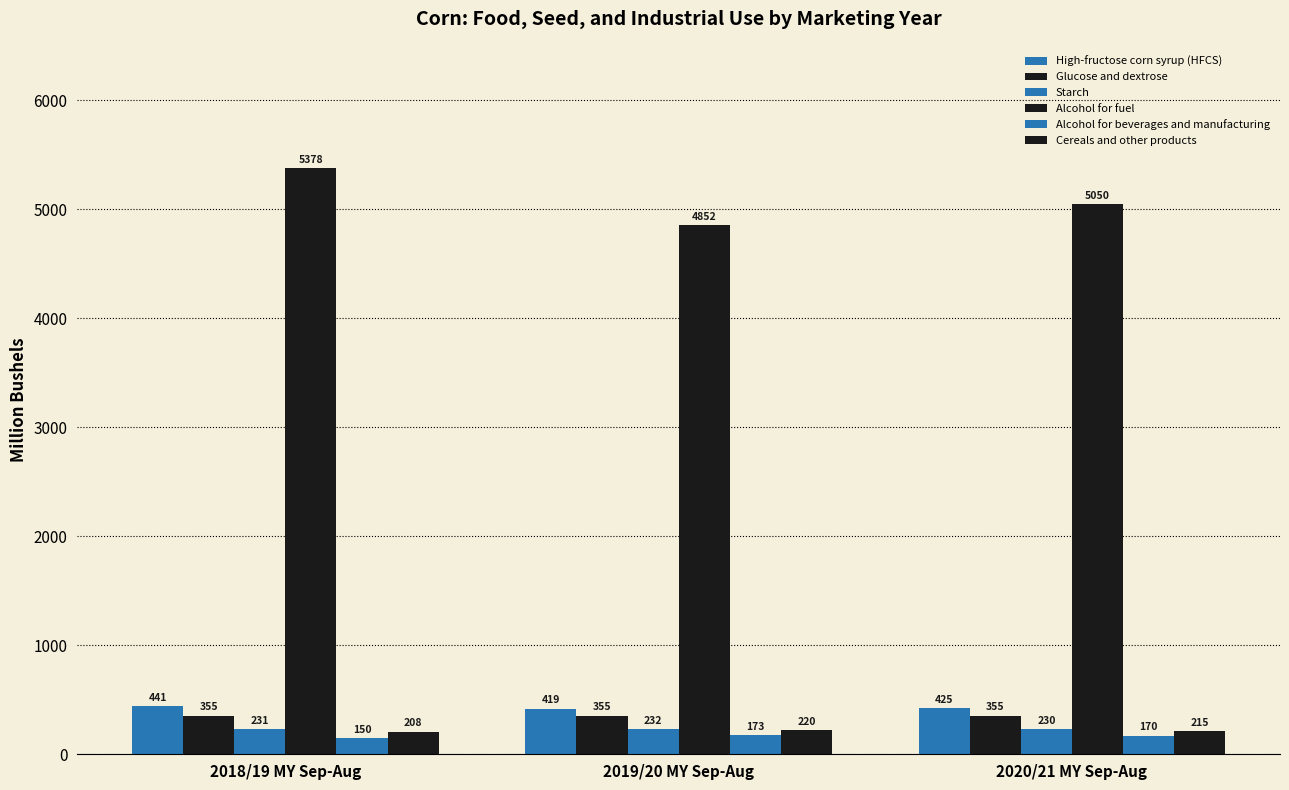

Does the chart contain any negative values?

No